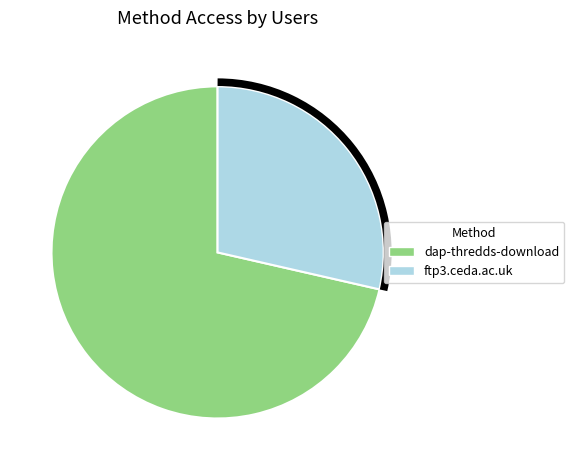

The dap-thredds-download slice represents 62% of the pie. True or false?

False